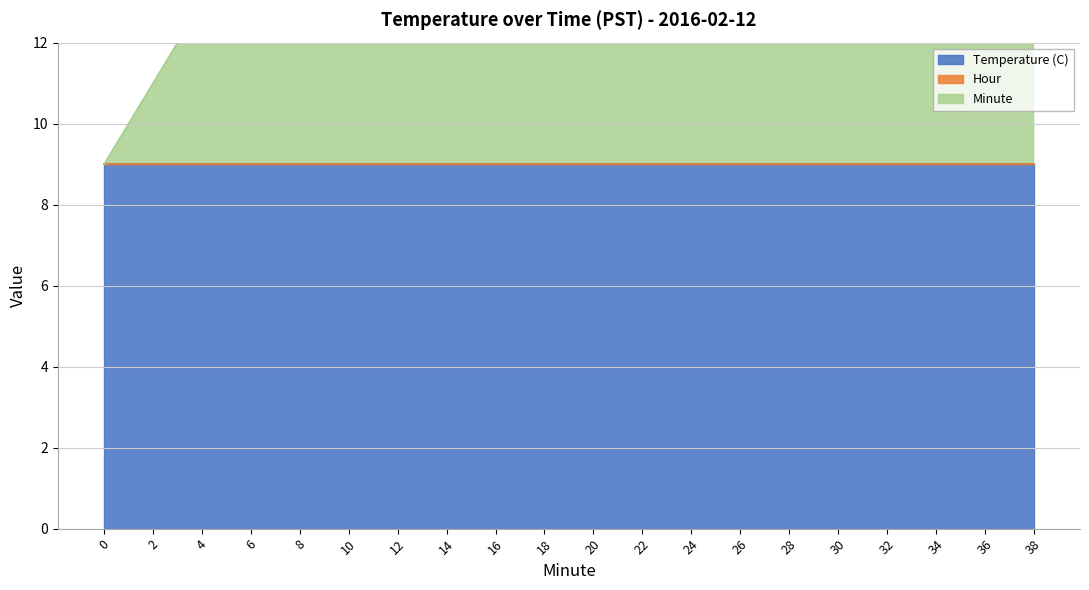

What is the value of the Minute point at the 2nd from the left?

2